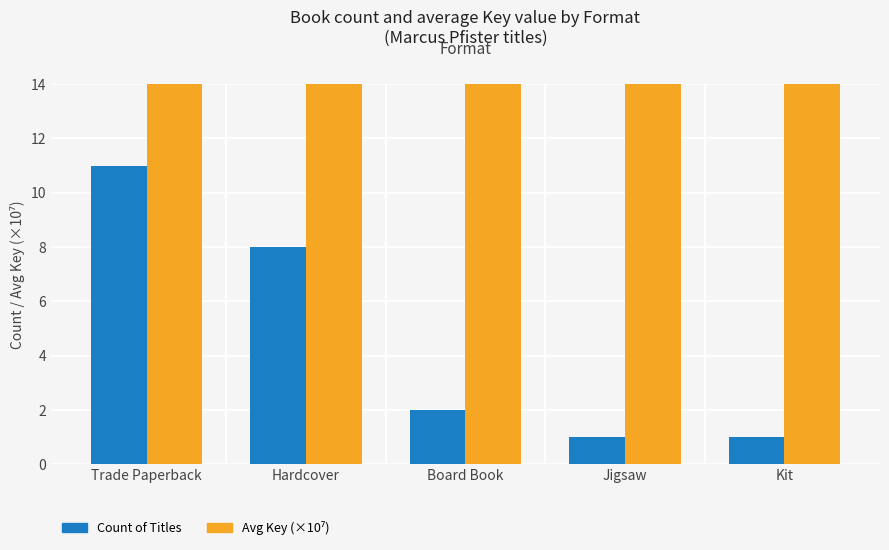

Count the number of categories in the chart.

5